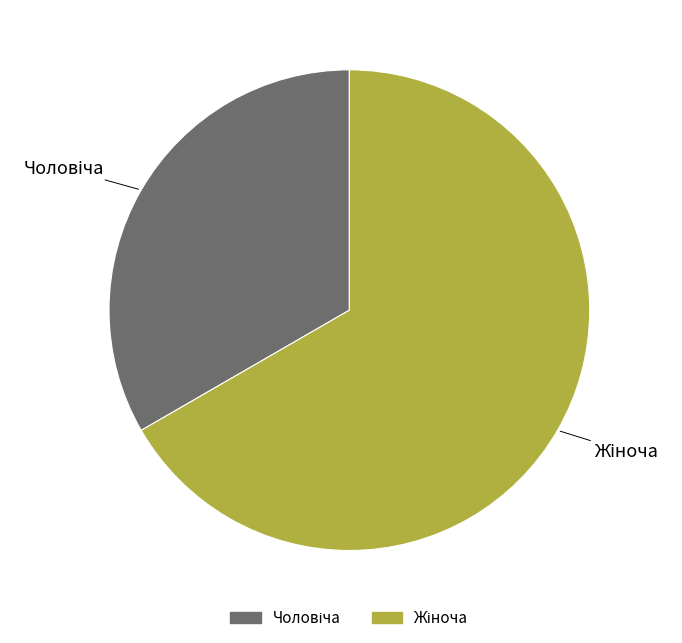

Count the number of slices in the pie.

2